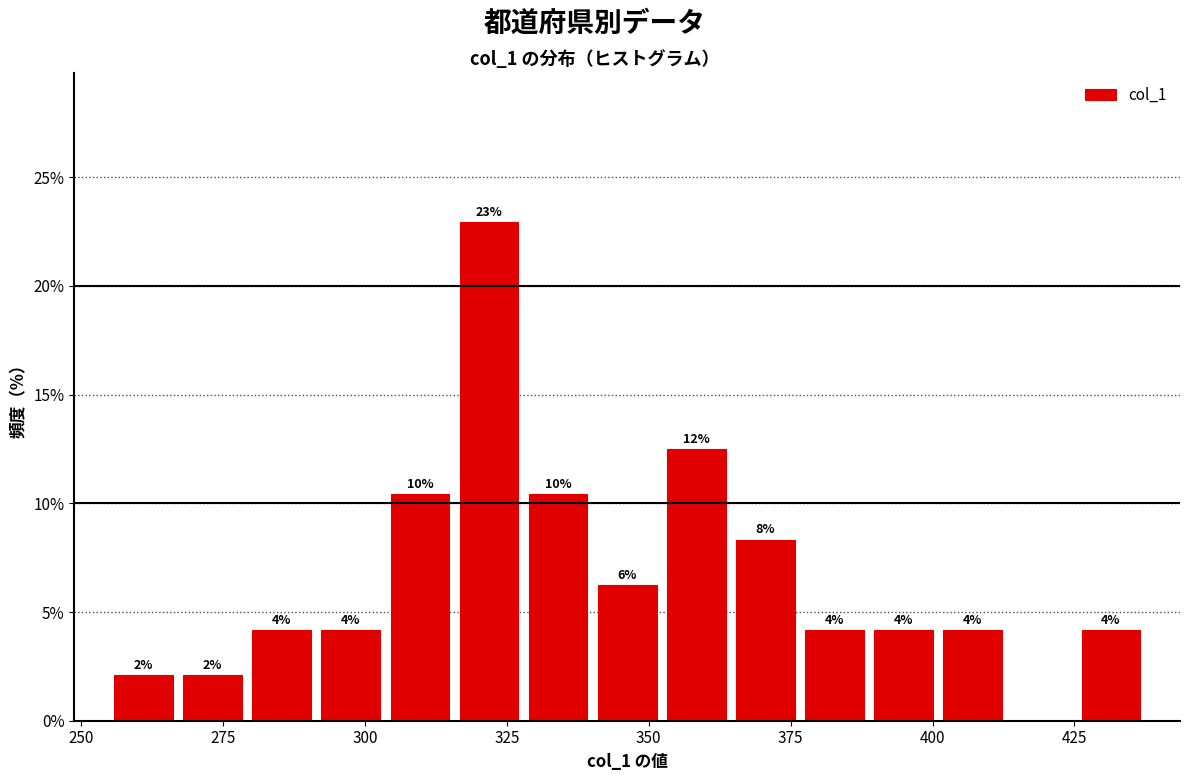

Read against the x-axis, roughly where is the centre of the tallest bar?

320